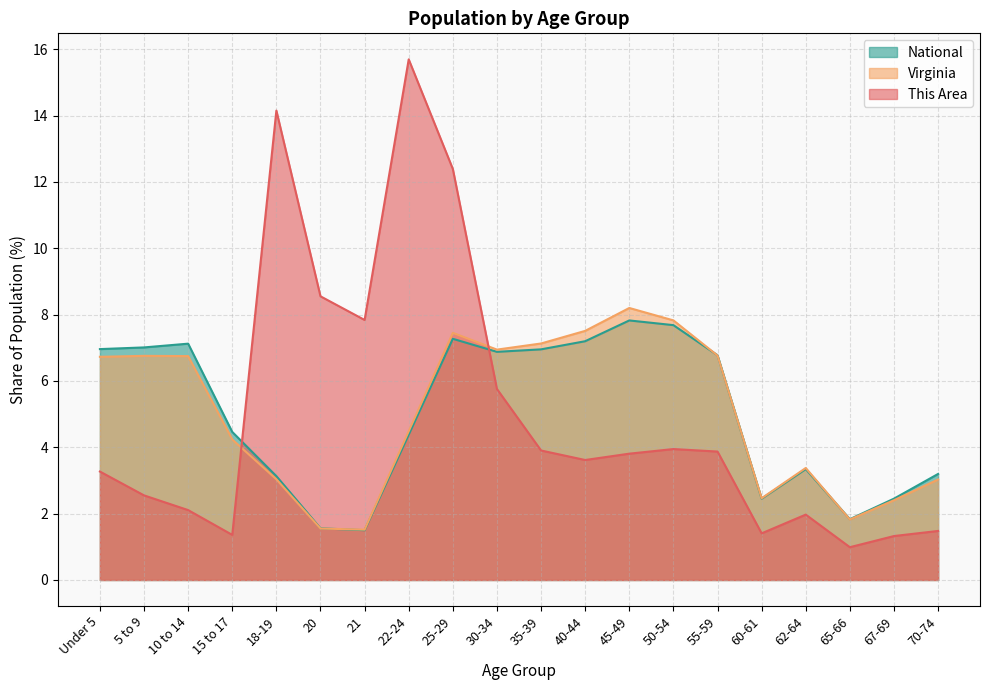

What is the minimum value shown in the chart?

1.0